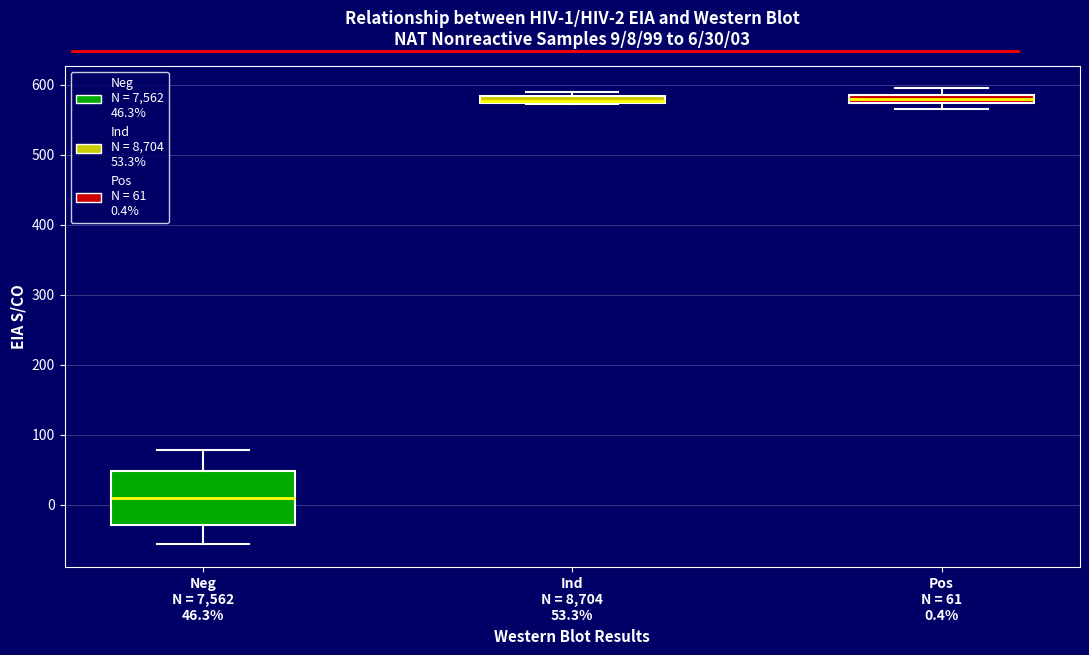

Which box's median line is the lowest?

Neg N = 7,562 46.3%